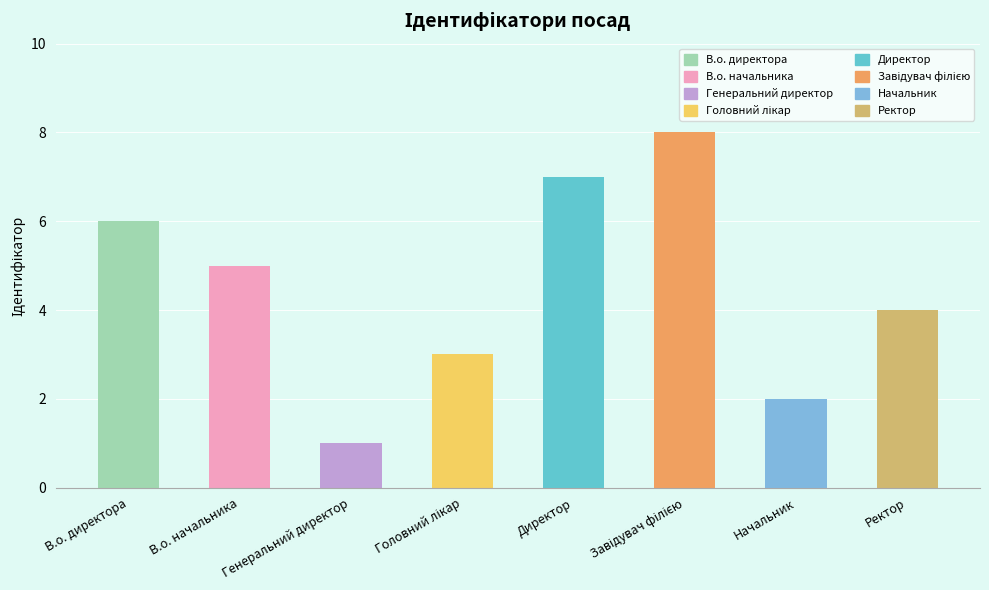

Approximately how many times larger is the value at Директор compared to Завідувач філією?

0.9